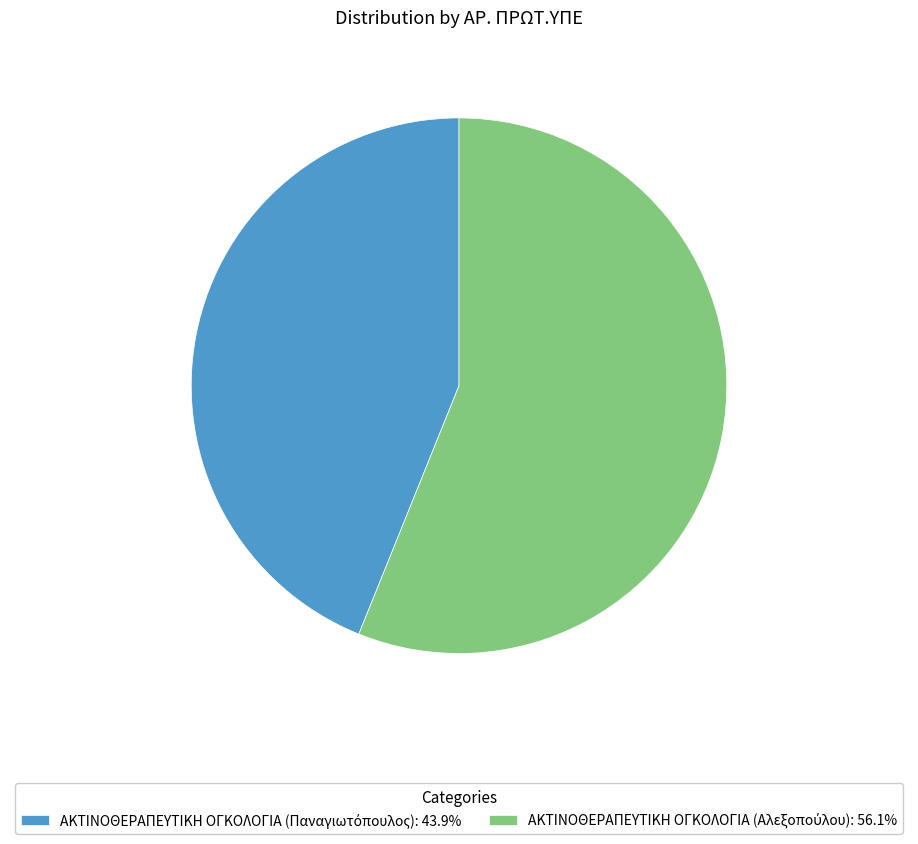

Is there any slice that represents more than half of the pie?

Yes